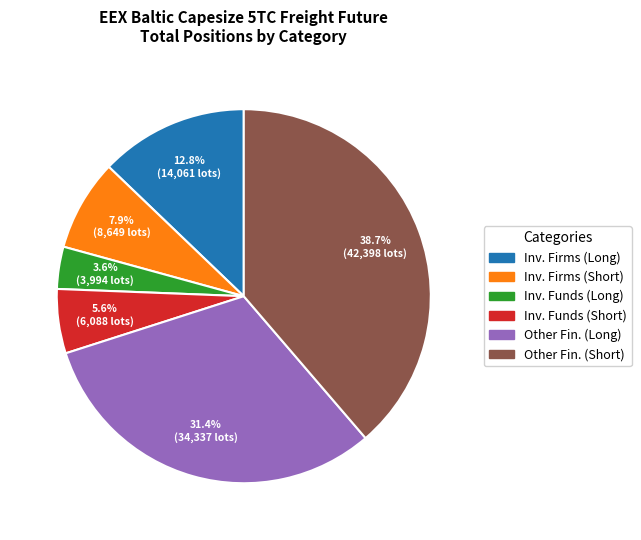

Does any single category account for the majority?

No